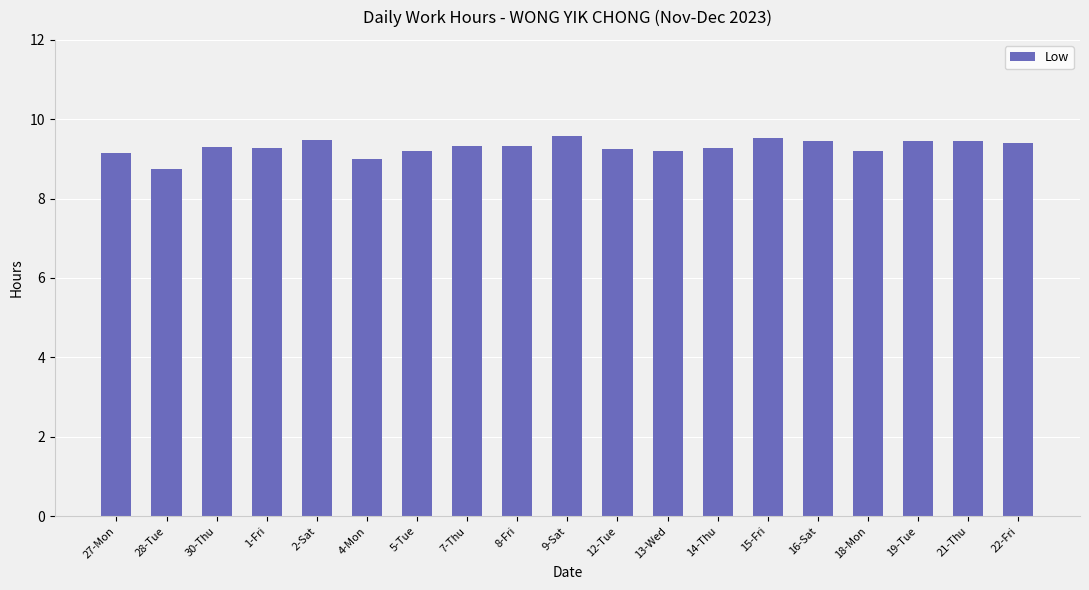

What is the sum of all values?

176.6